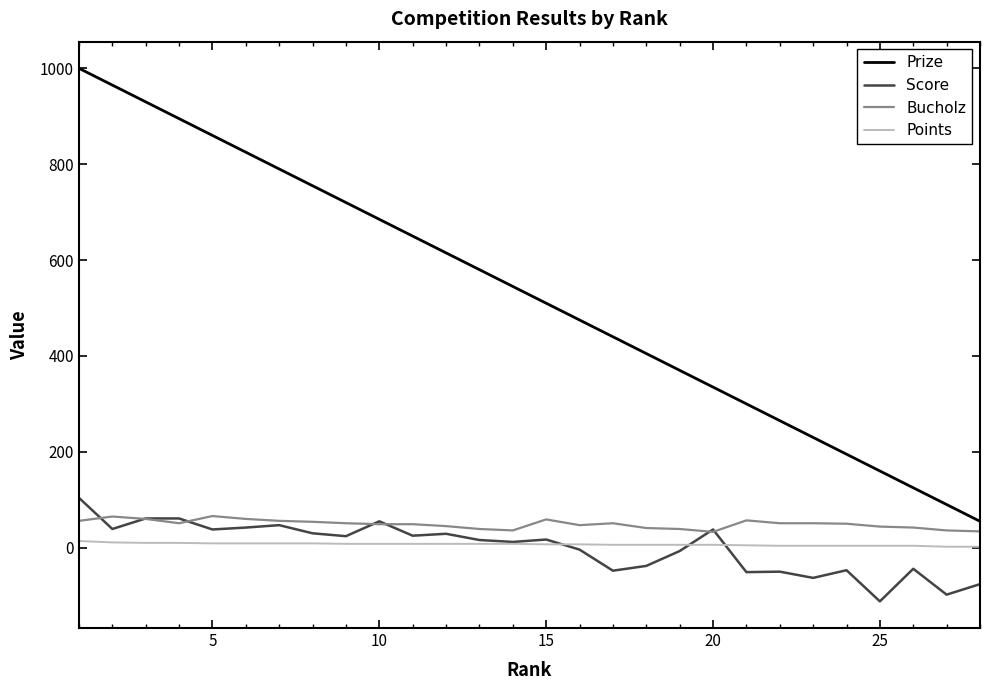

What is the minimum value shown in the chart?

-112